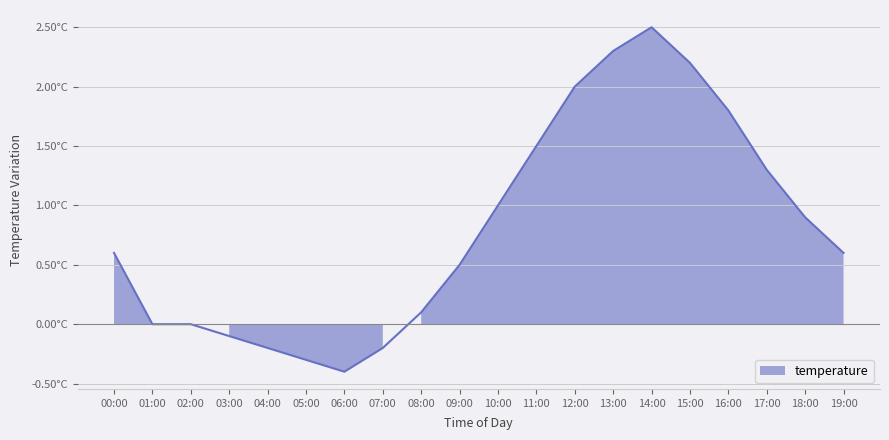

What is the approximate value at 03:00?

-0.1